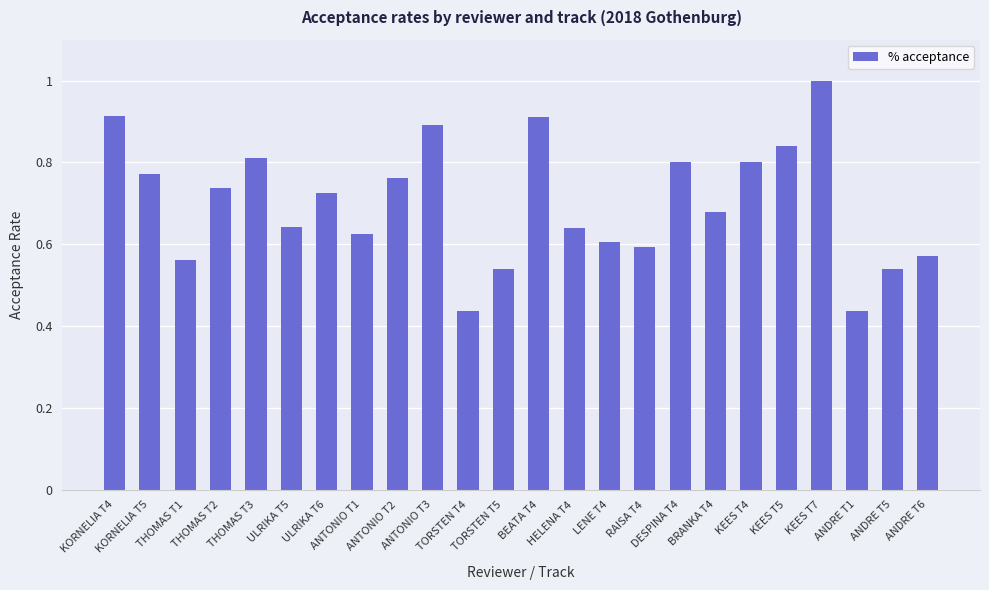

What is the maximum value shown in the chart?

1.0